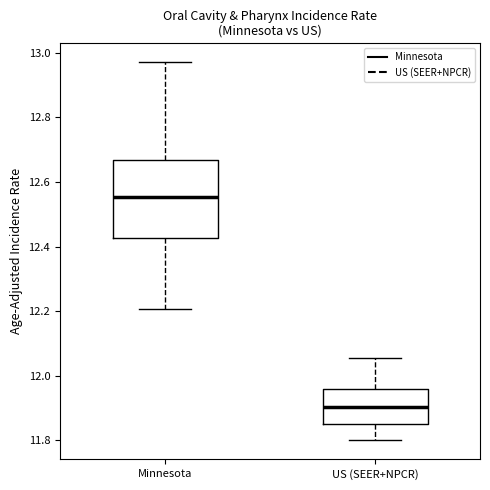

Comparing the boxes themselves (not the whiskers), which one is the tallest?

Minnesota